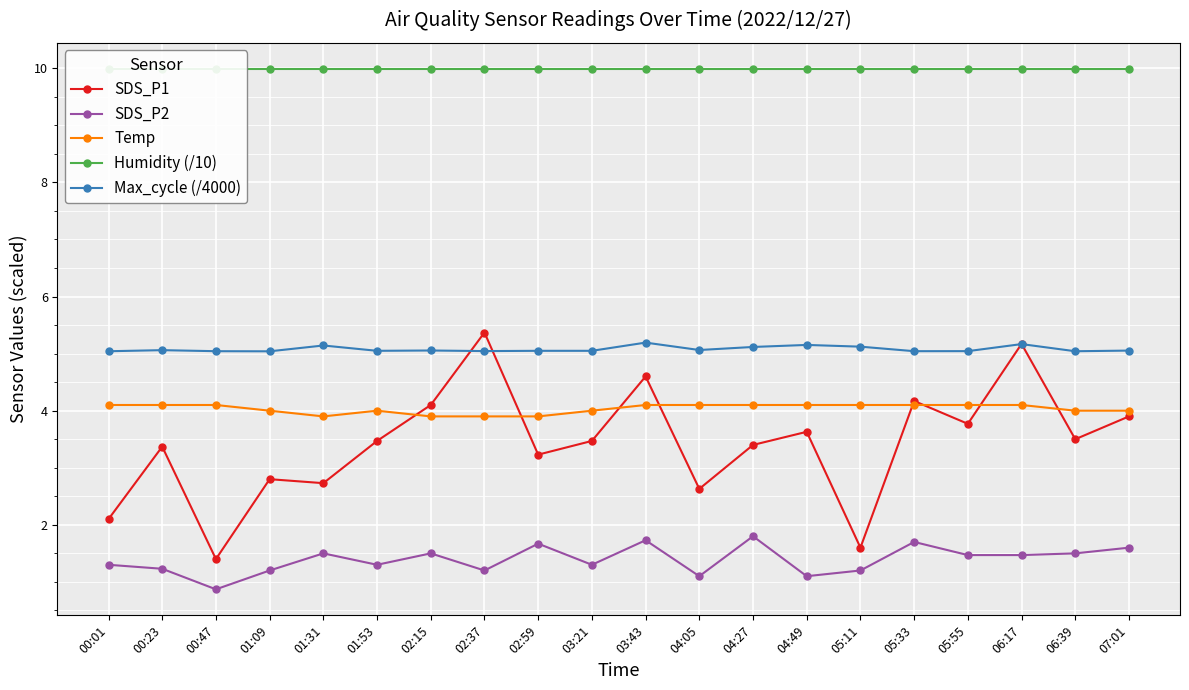

True or false: Max_cycle (/4000) and Humidity (/10) cross at least once.

False